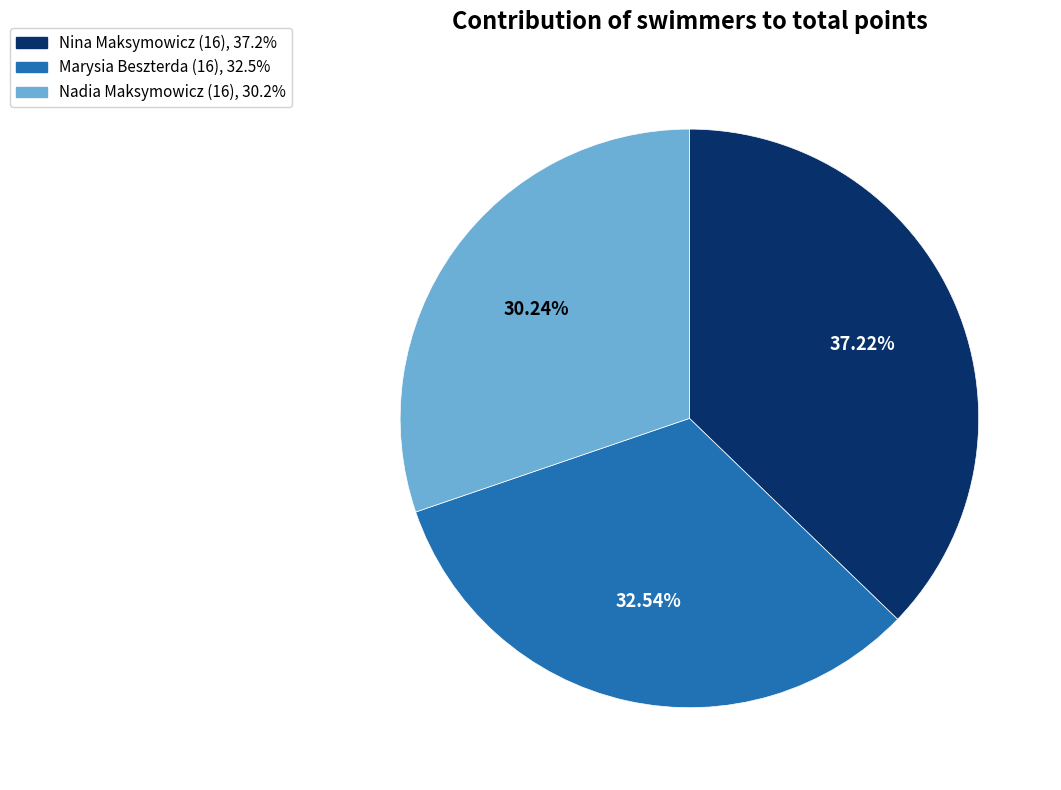

Approximately how many times larger is the value at Marysia Beszterda (16) compared to Nadia Maksymowicz (16)?

1.1